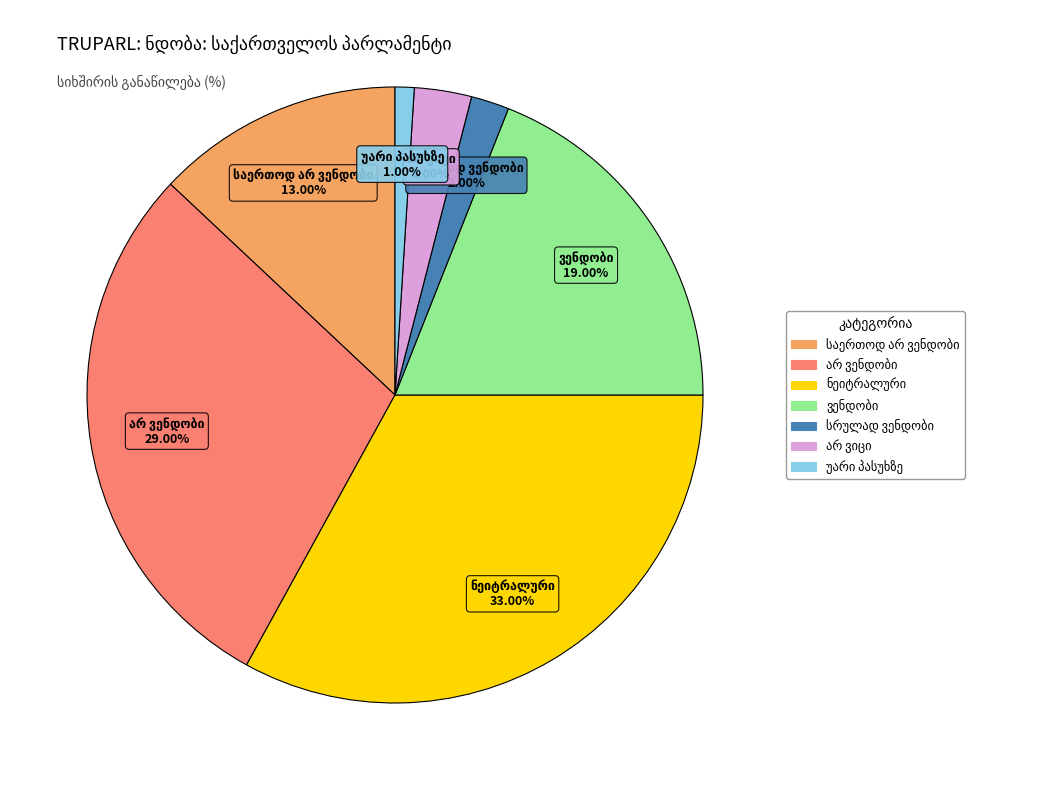

Does any single category account for the majority?

No